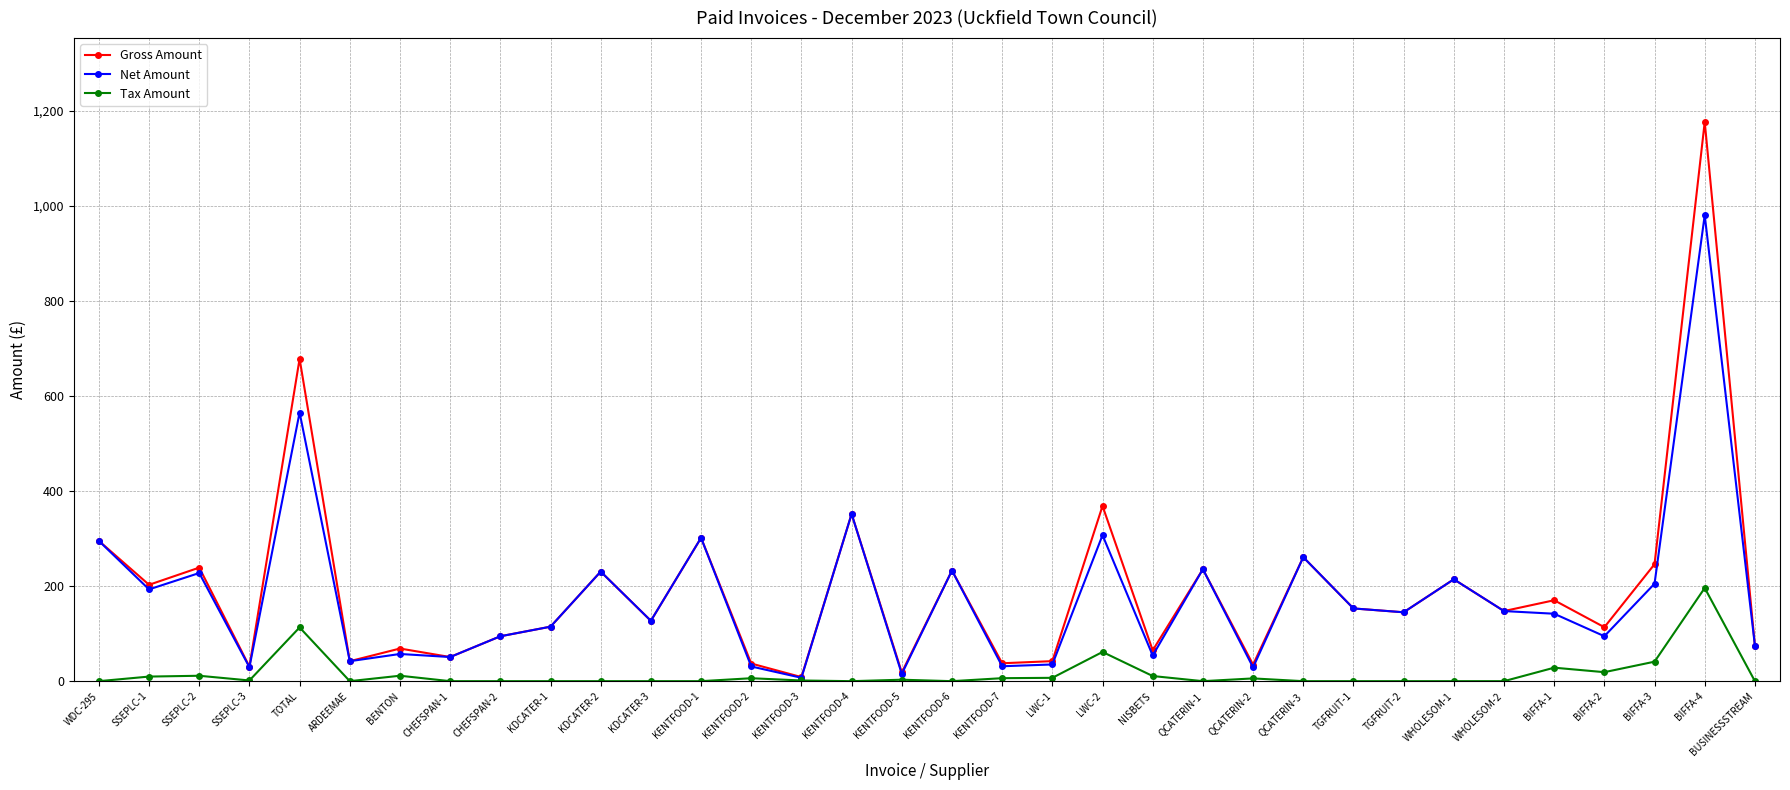

The value of Net Amount at KDCATER-3 is 204.4. True or false?

False